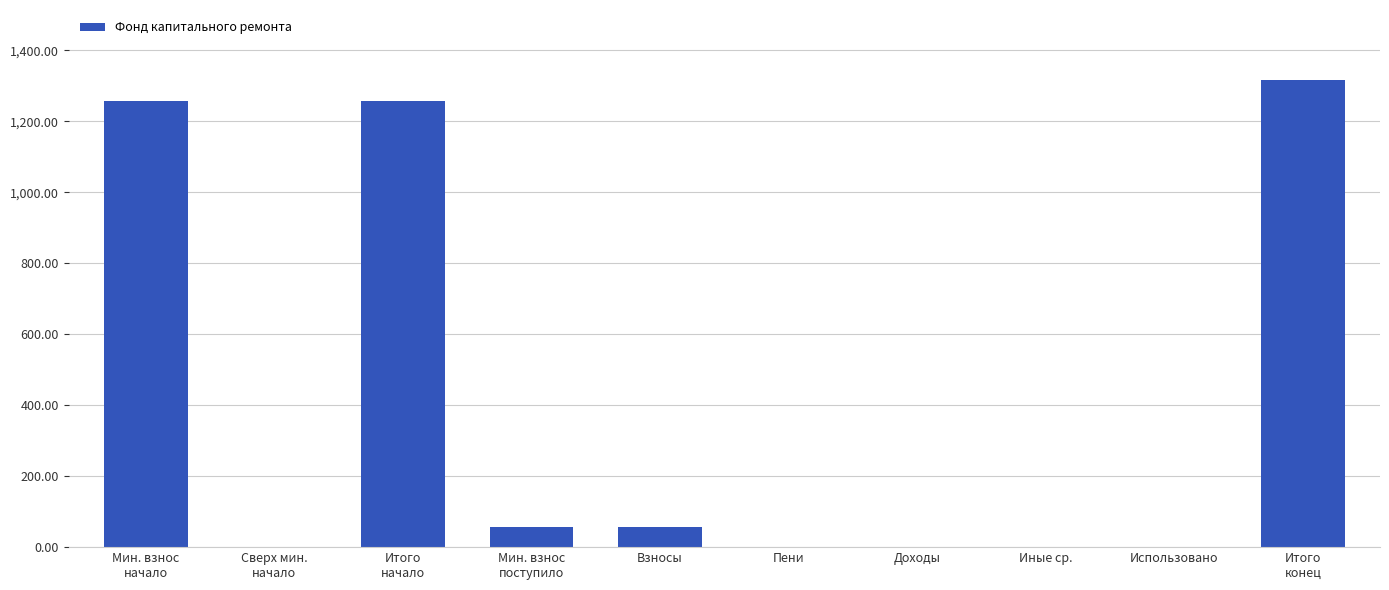

What is the change in value from Взносы to Доходы?

-57.7